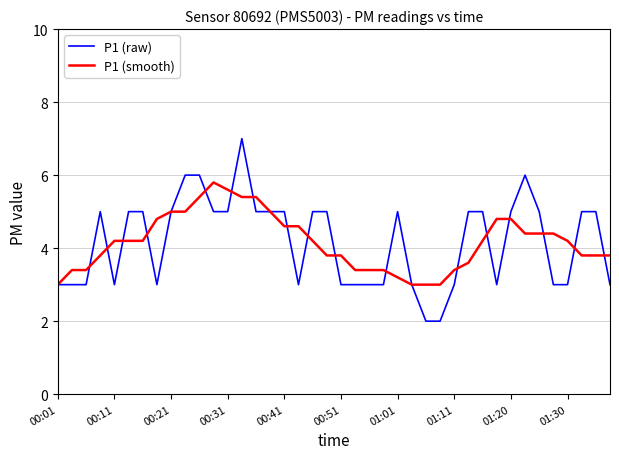

What is the minimum value shown in the chart?

2.0